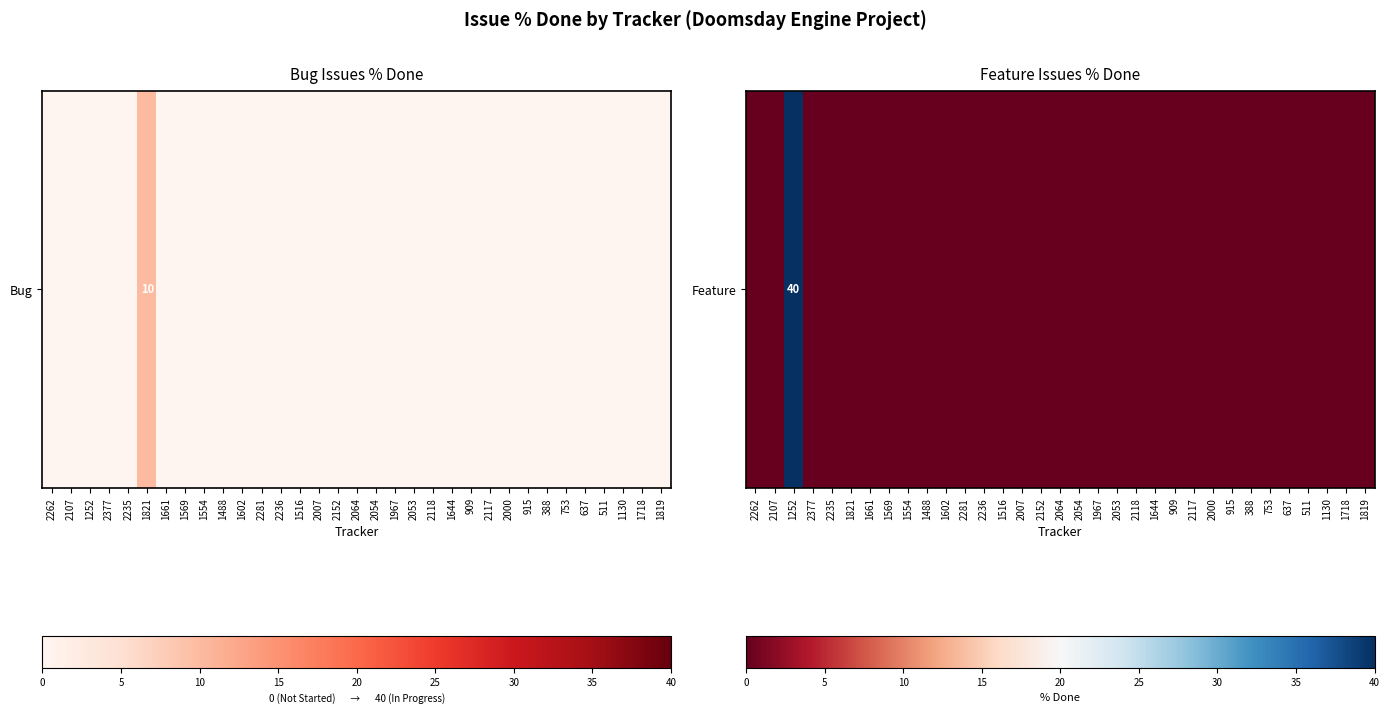

Which category has the lowest value across all series?

2262